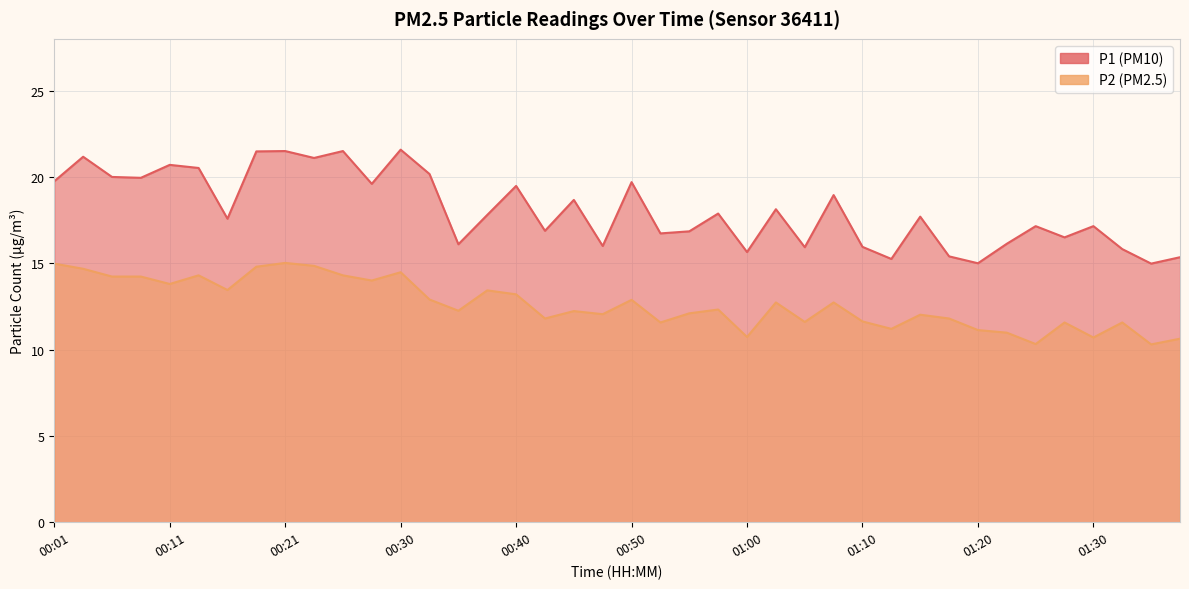

True or false: P2 and P1 cross at least once.

False